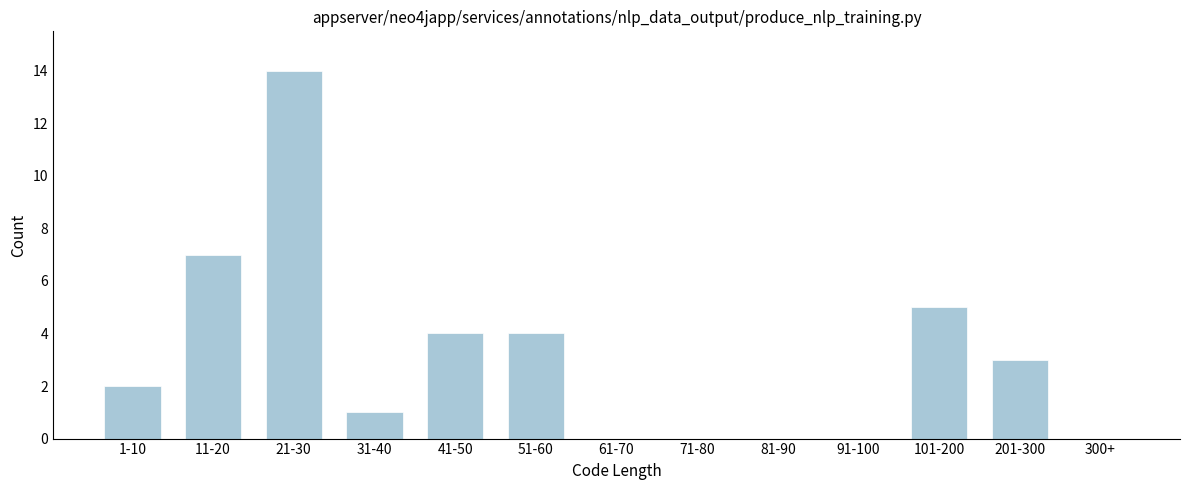

Reading left to right, extract all data points from this chart.

1-10=2	11-20=7	21-30=14	31-40=1	41-50=4	51-60=4	61-70=0	71-80=0	81-90=0	91-100=0	101-200=5	201-300=3	300+=0